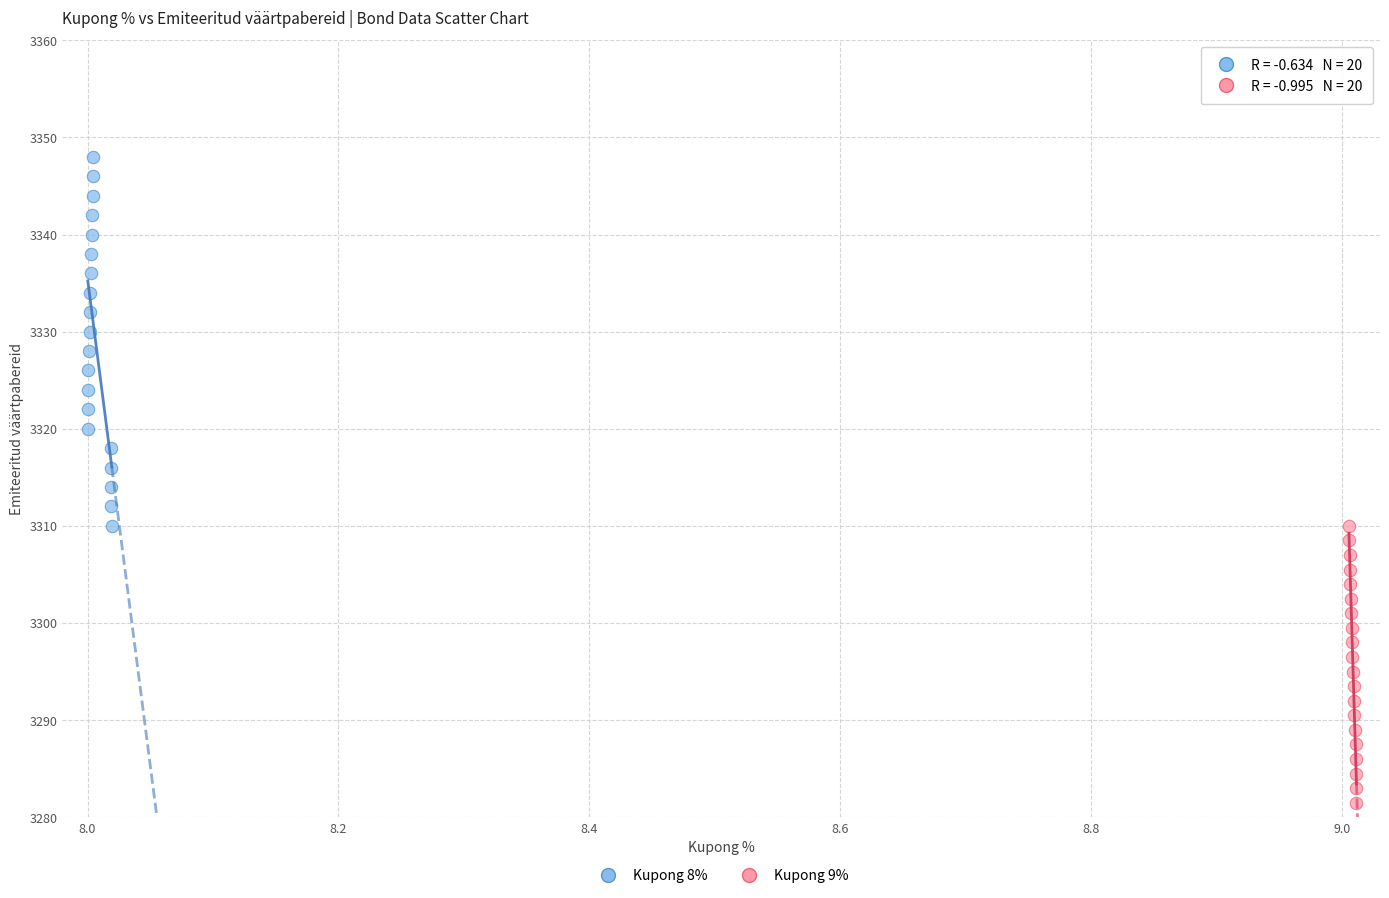

What are all the series names shown in the legend?

Kupong 8%, Kupong 9%